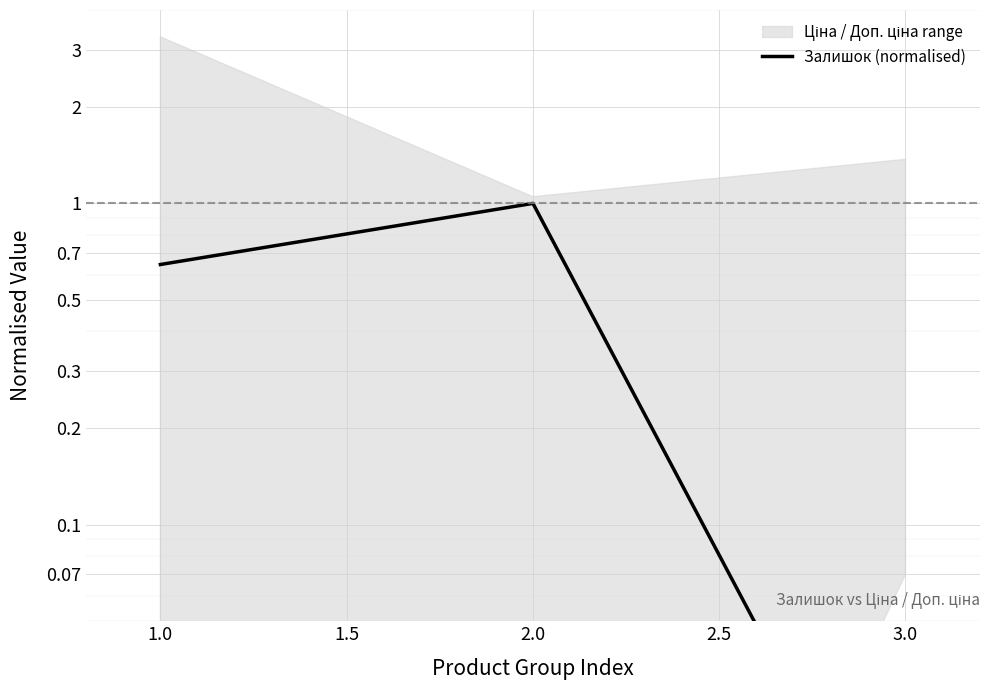

Count the number of categories in the chart.

3